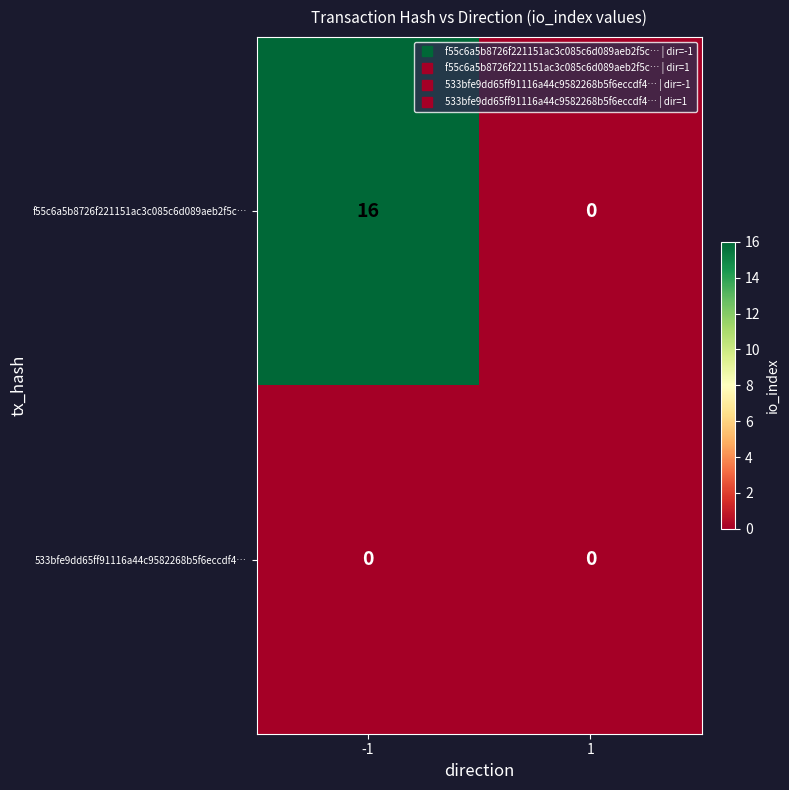

What is the approximate value of f55c6a5b8726f221151ac3c085c6d089aeb2f5c… at -1?

16